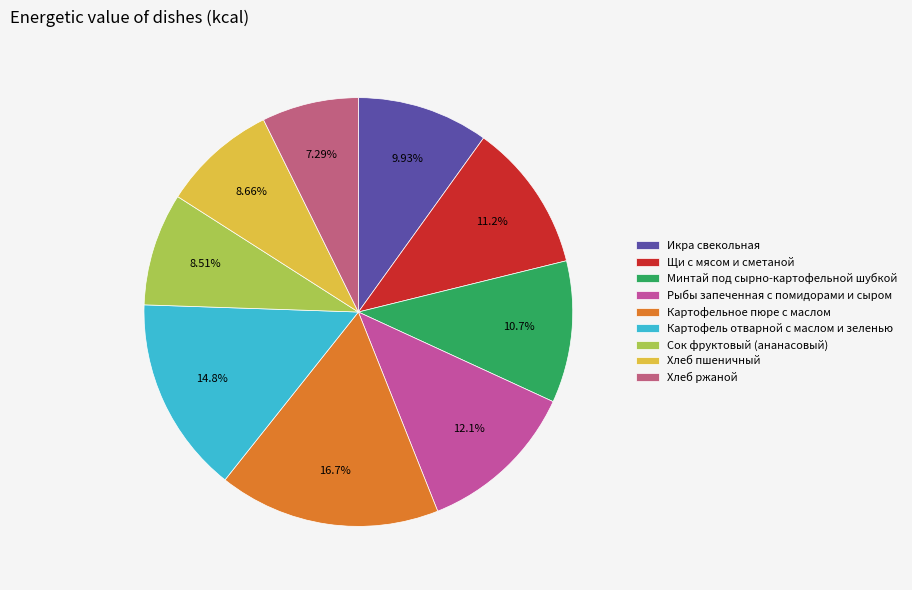

Does Щи с мясом и сметаной represent more than half of the total?

No